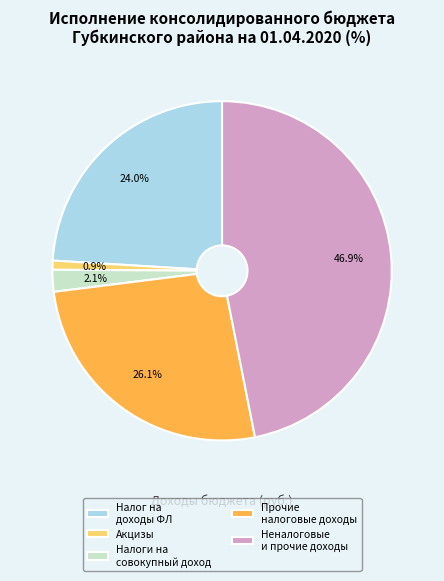

Which has a higher value, Прочие налоговые доходы or Неналоговые и прочие доходы?

Неналоговые и прочие доходы